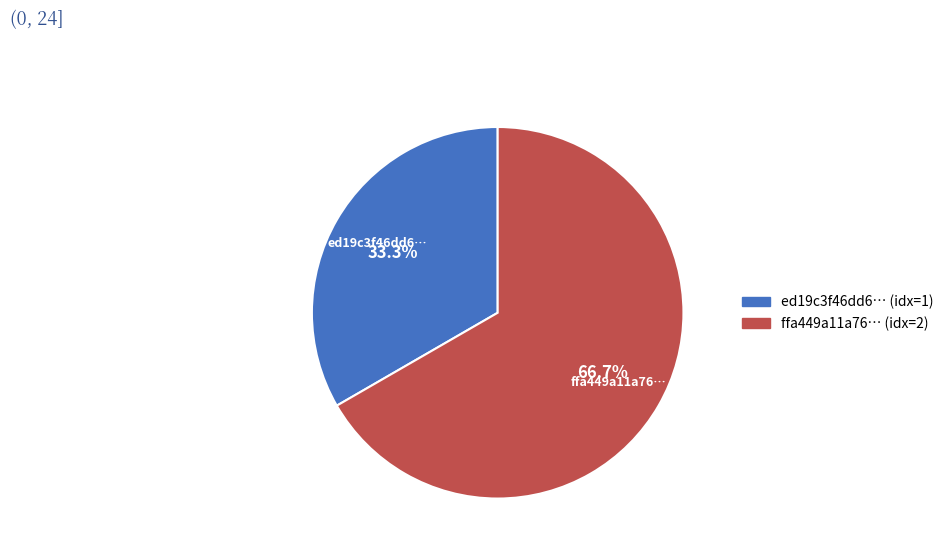

What is the total percentage of ffa449a11a76… (idx=2) and ed19c3f46dd6… (idx=1)?

100.0%